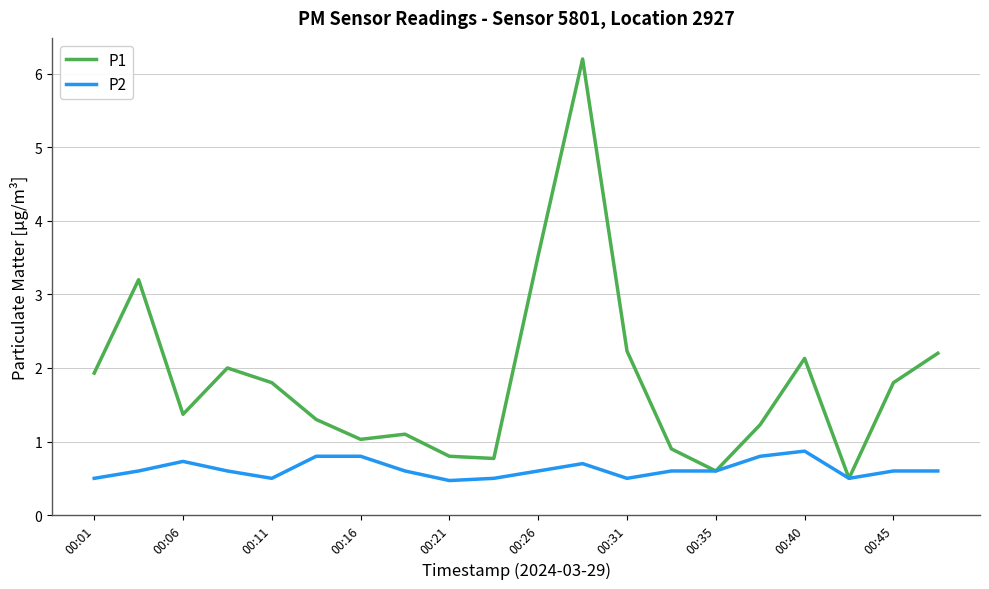

List the series in order of their overall mean, highest first.

P1, P2